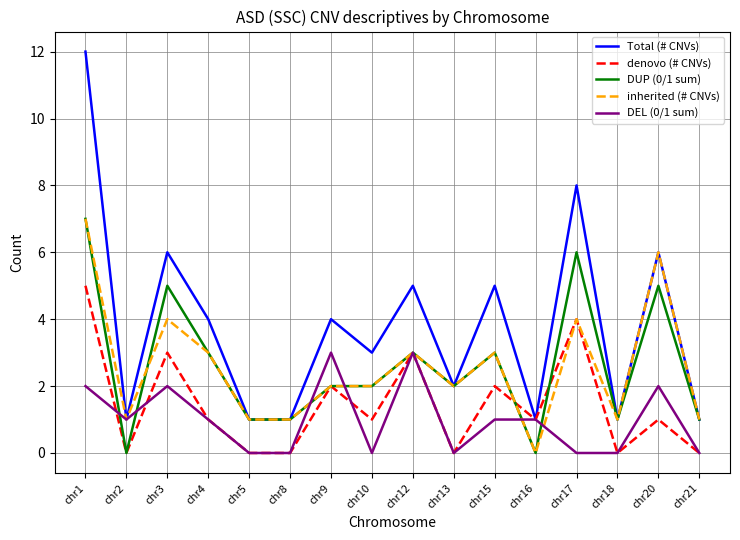

At which category does inherited (# CNVs) reach its first local peak?

chr3